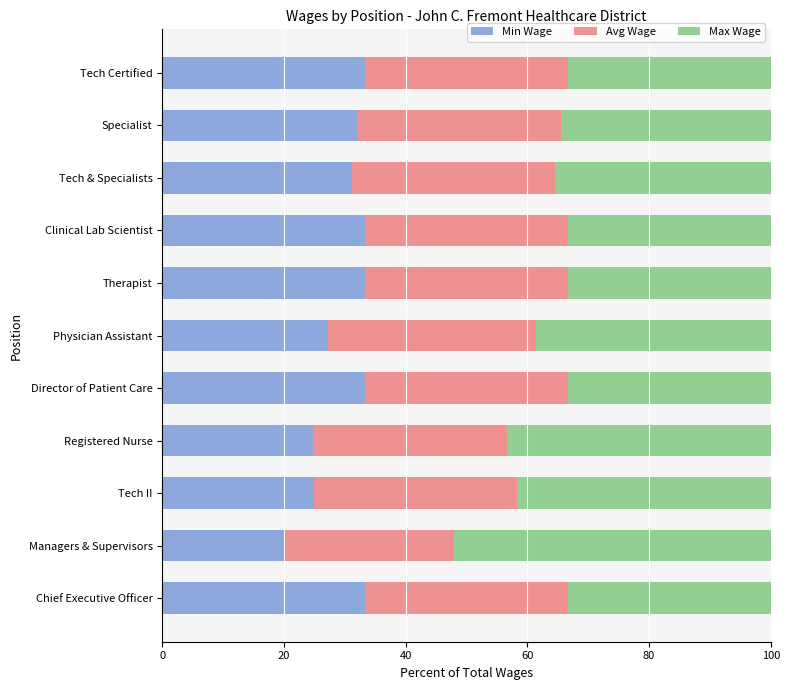

What is the sum of all Min Wage values?

327.3